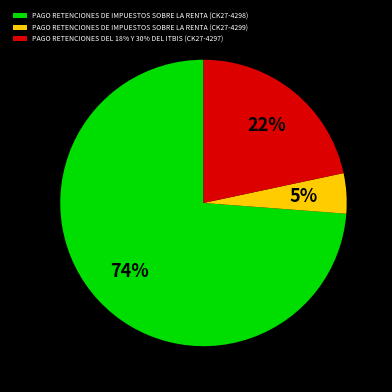

To the nearest percent, what is the average slice percentage?

33%